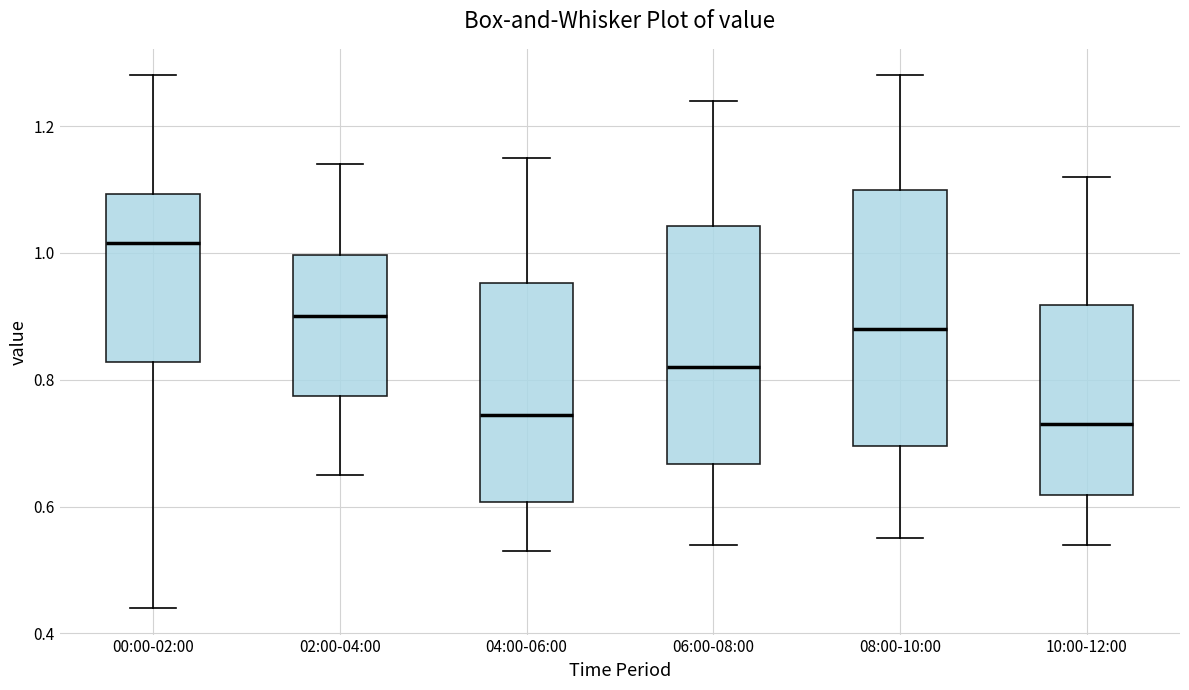

Which box has the highest median line?

00:00-02:00